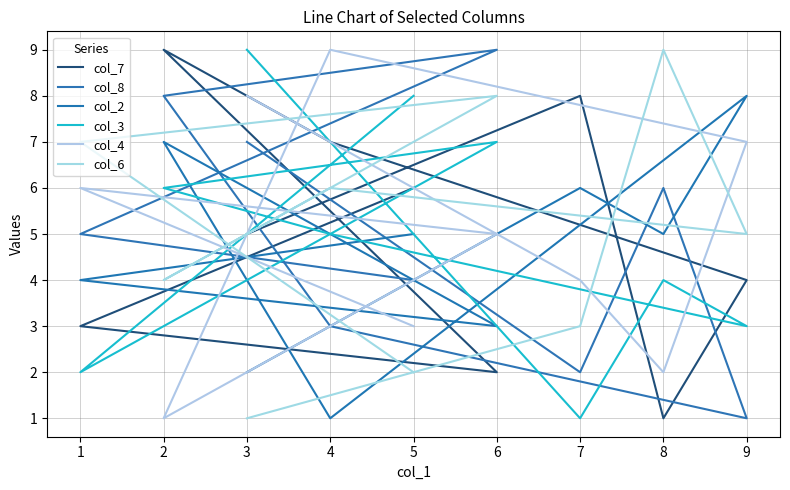

The value of col_7 at 2 is 4. True or false?

False